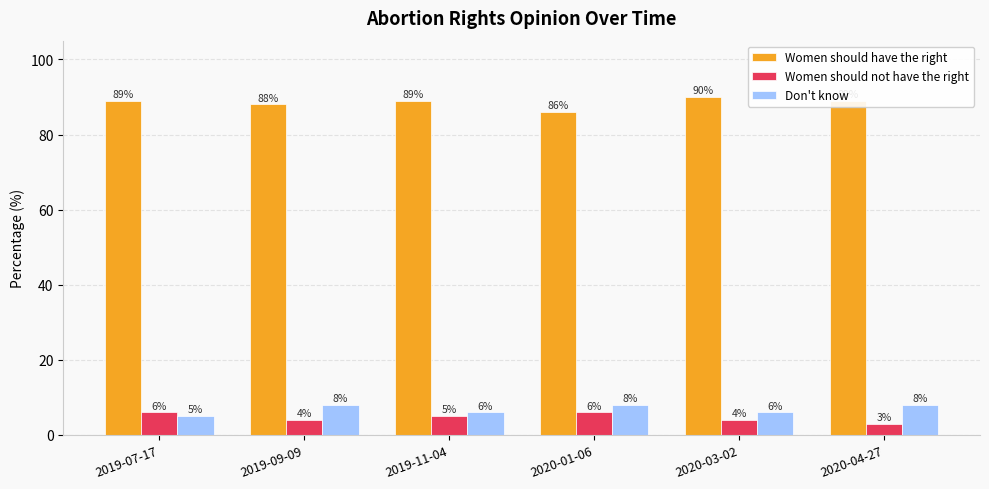

Reading left to right, what are all the values shown in this chart?

Women should have the right: 89	88	89	86	90	89
Women should not have the right: 6	4	5	6	4	3
Don't know: 5	8	6	8	6	8